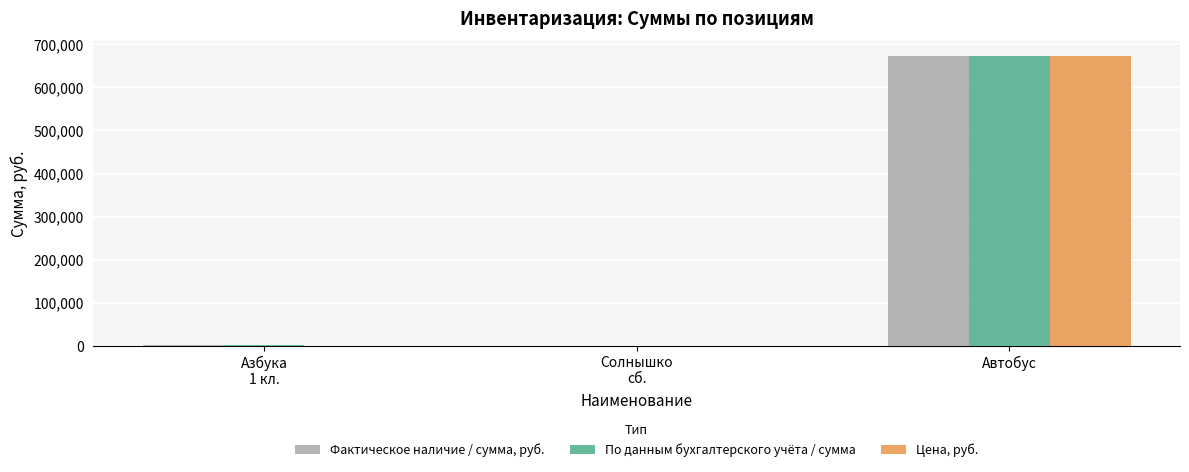

What is the sum of all Фактическое наличие / сумма, руб. values?

674564.1